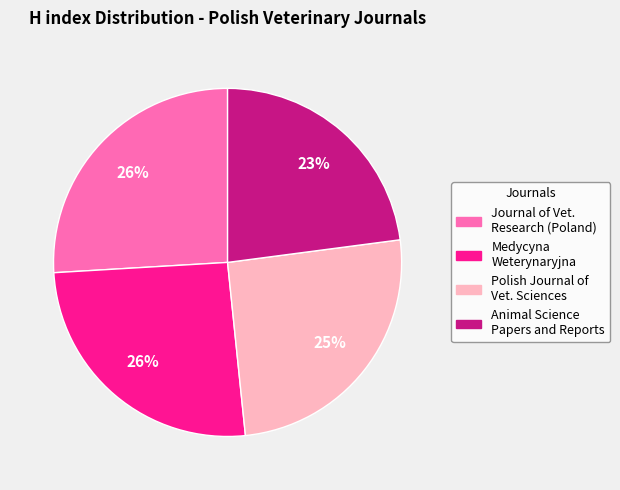

Is there any slice that represents more than half of the pie?

No